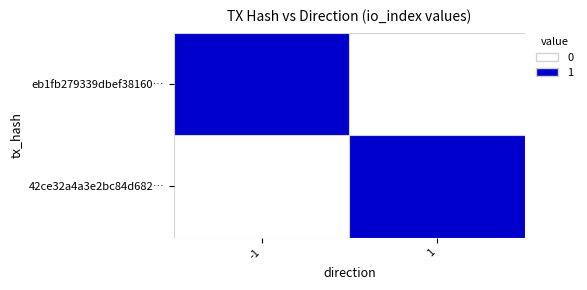

Reading right to left, extract all data points from this chart.

eb1fb279339dbef38160…: 1=0	-1=1
42ce32a4a3e2bc84d682…: 1=1	-1=0